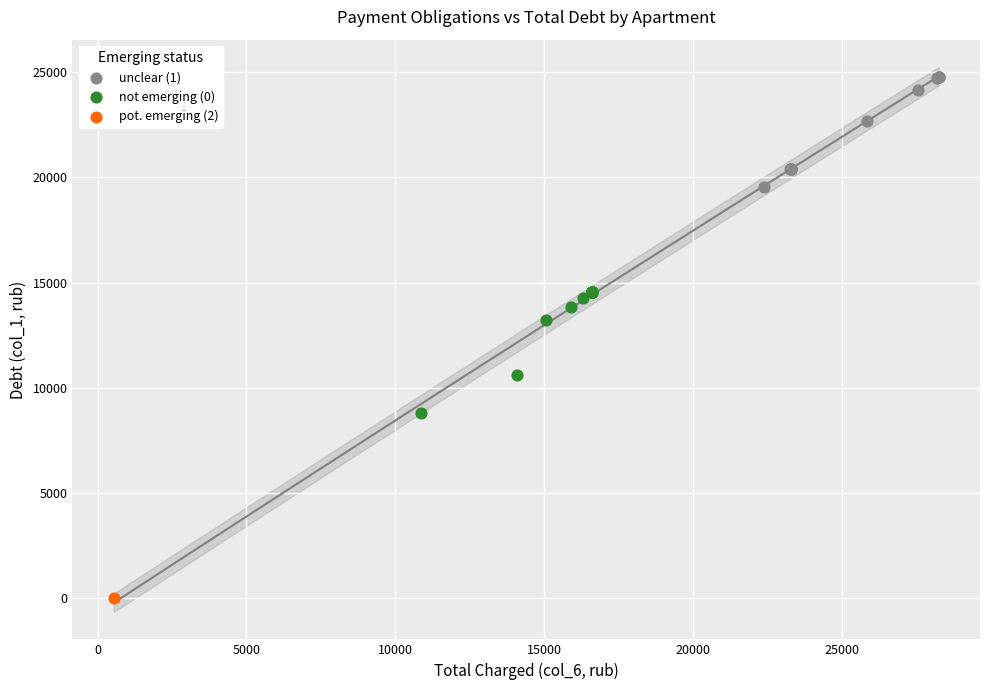

Which series contains the lowest Y value?

pot. emerging (2)